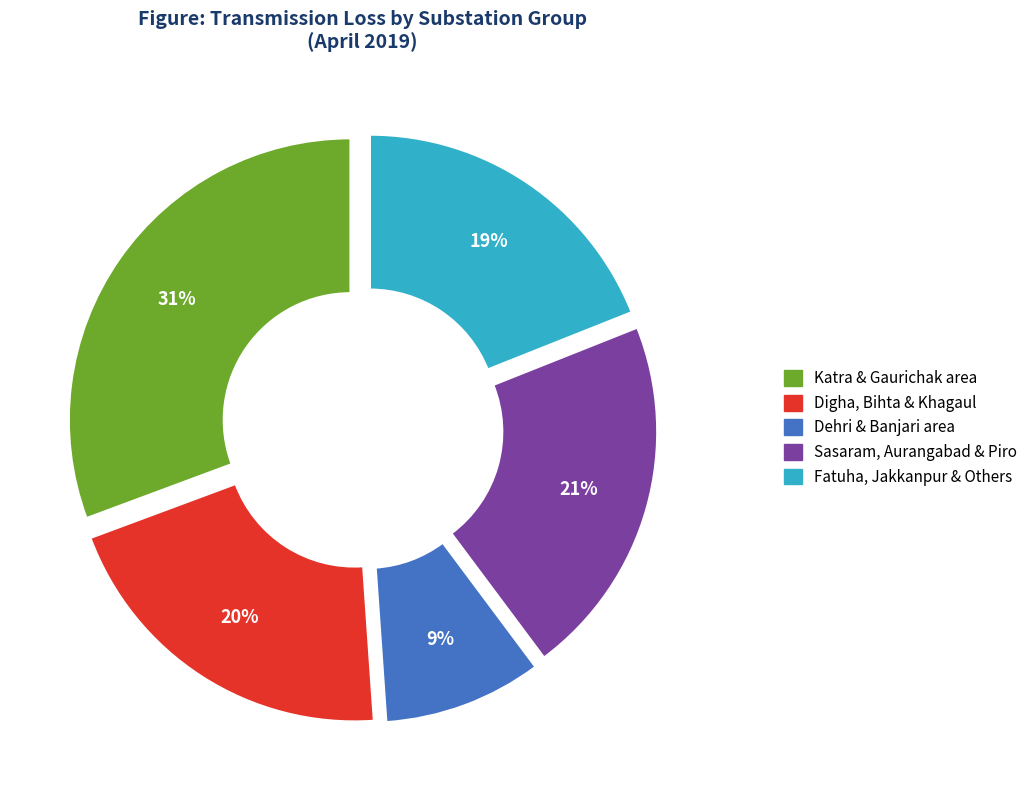

To the nearest percent, what is the average slice percentage?

20%